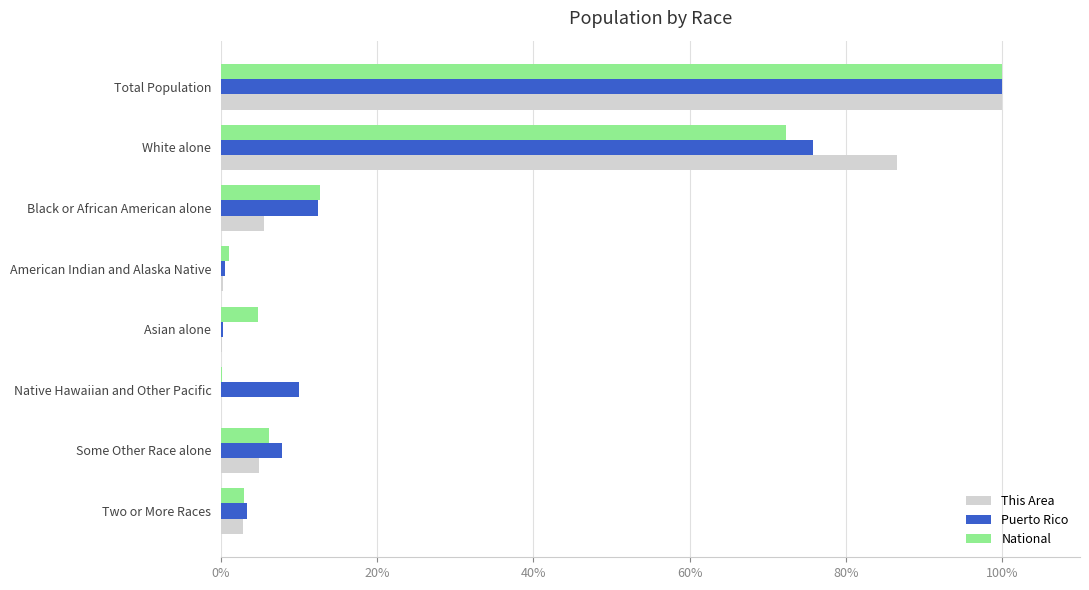

Between Black or African American alone and Asian alone, which series saw the biggest shift?

Puerto Rico